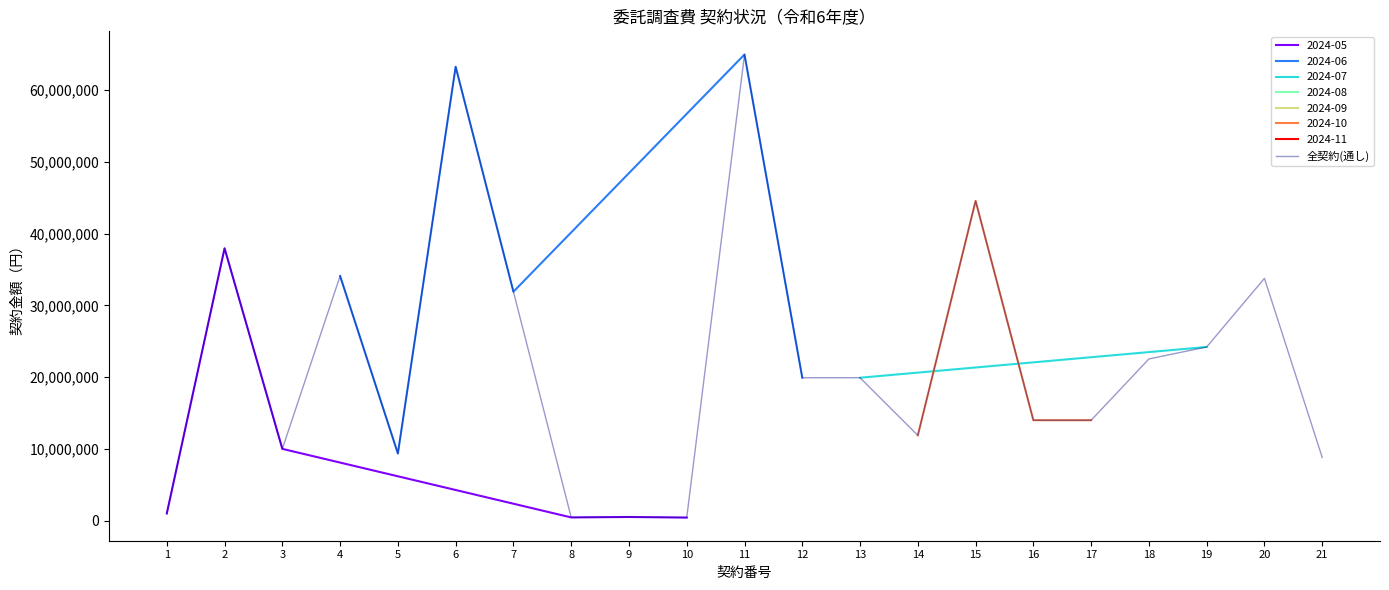

What is the maximum value shown in the chart?

64955000